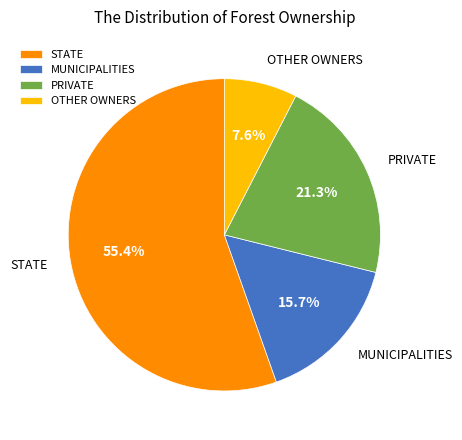

How many segments does this pie chart have?

4